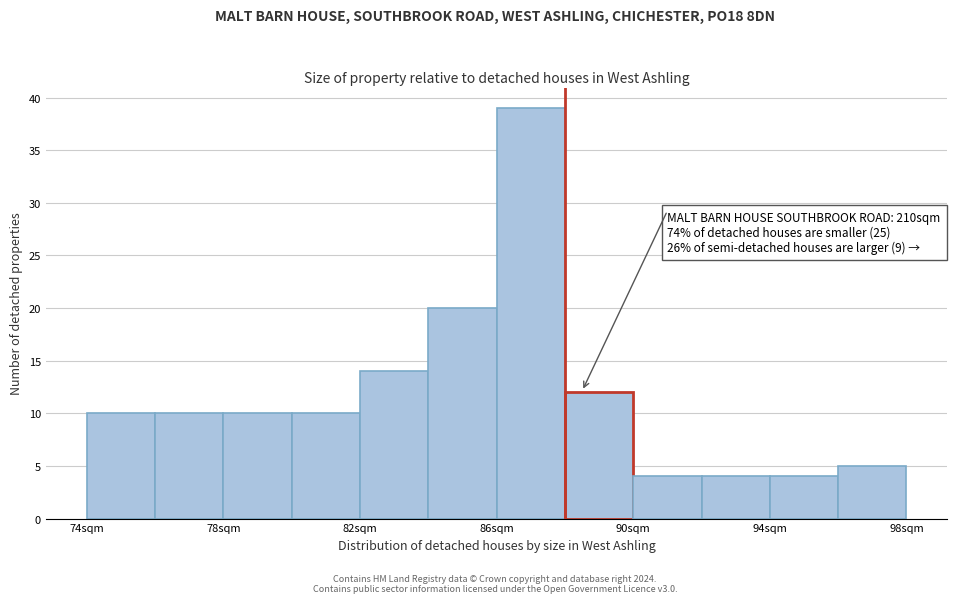

Over which range of the x-axis is the bar tallest?

86 to 88